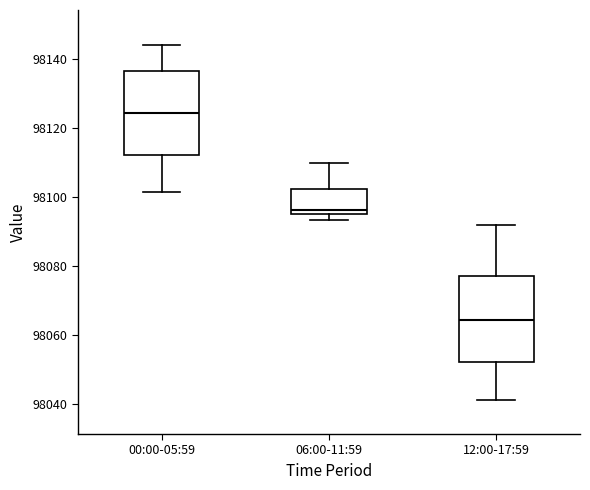

Reading left to right, transcribe this box plot: for each box, give where its median line is, the range the box spans, and where its two whiskers end, as read against the y-axis. The values are not printed on the chart, so give them approximately, as read against the axis.

00:00-05:59: median 98124, box 98112 to 98136, whiskers 98102 to 98144
06:00-11:59: median 98096 (just above the box's lower edge), box 98096 to 98102, whiskers 98094 to 98110
12:00-17:59: median 98064, box 98052 to 98078, whiskers 98042 to 98092